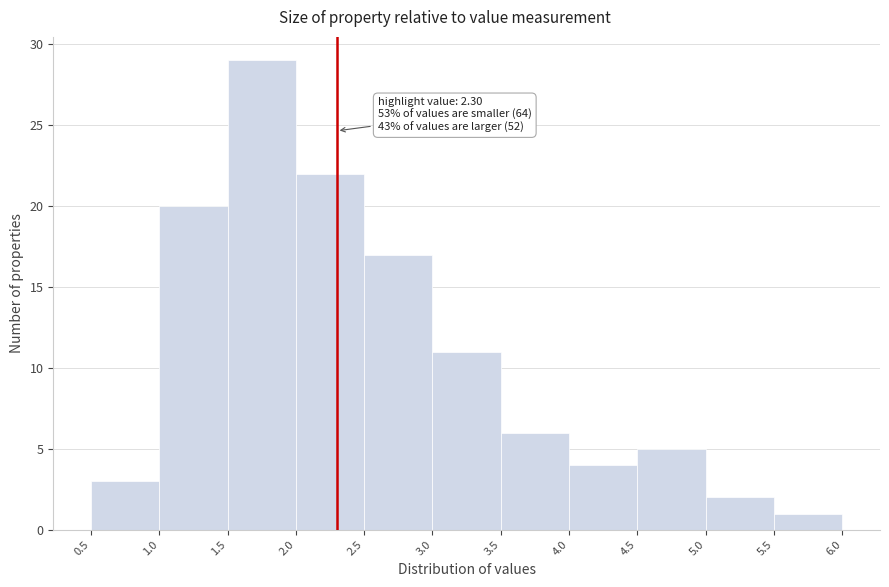

Over which range of the x-axis is the bar tallest?

1.5 to 2.0